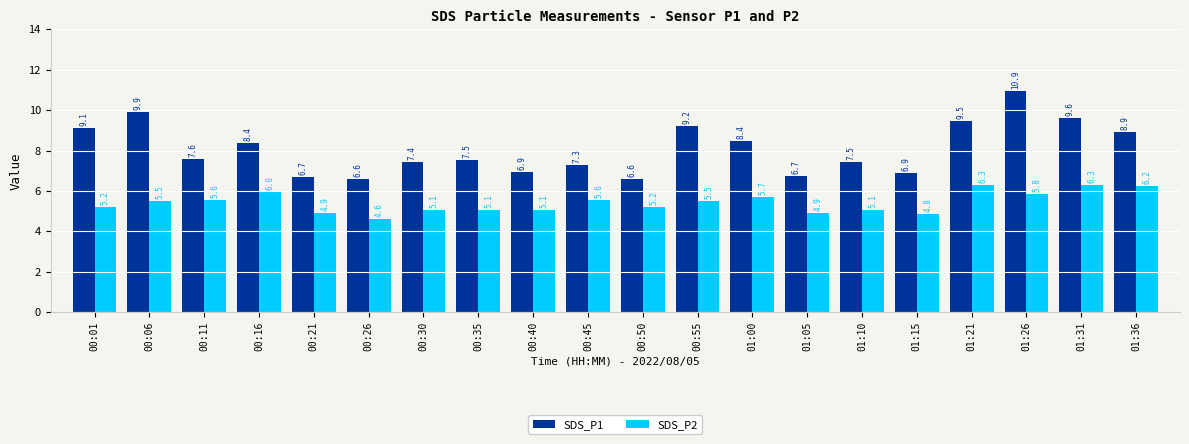

List the series in order of their peak value, lowest first.

SDS_P2, SDS_P1